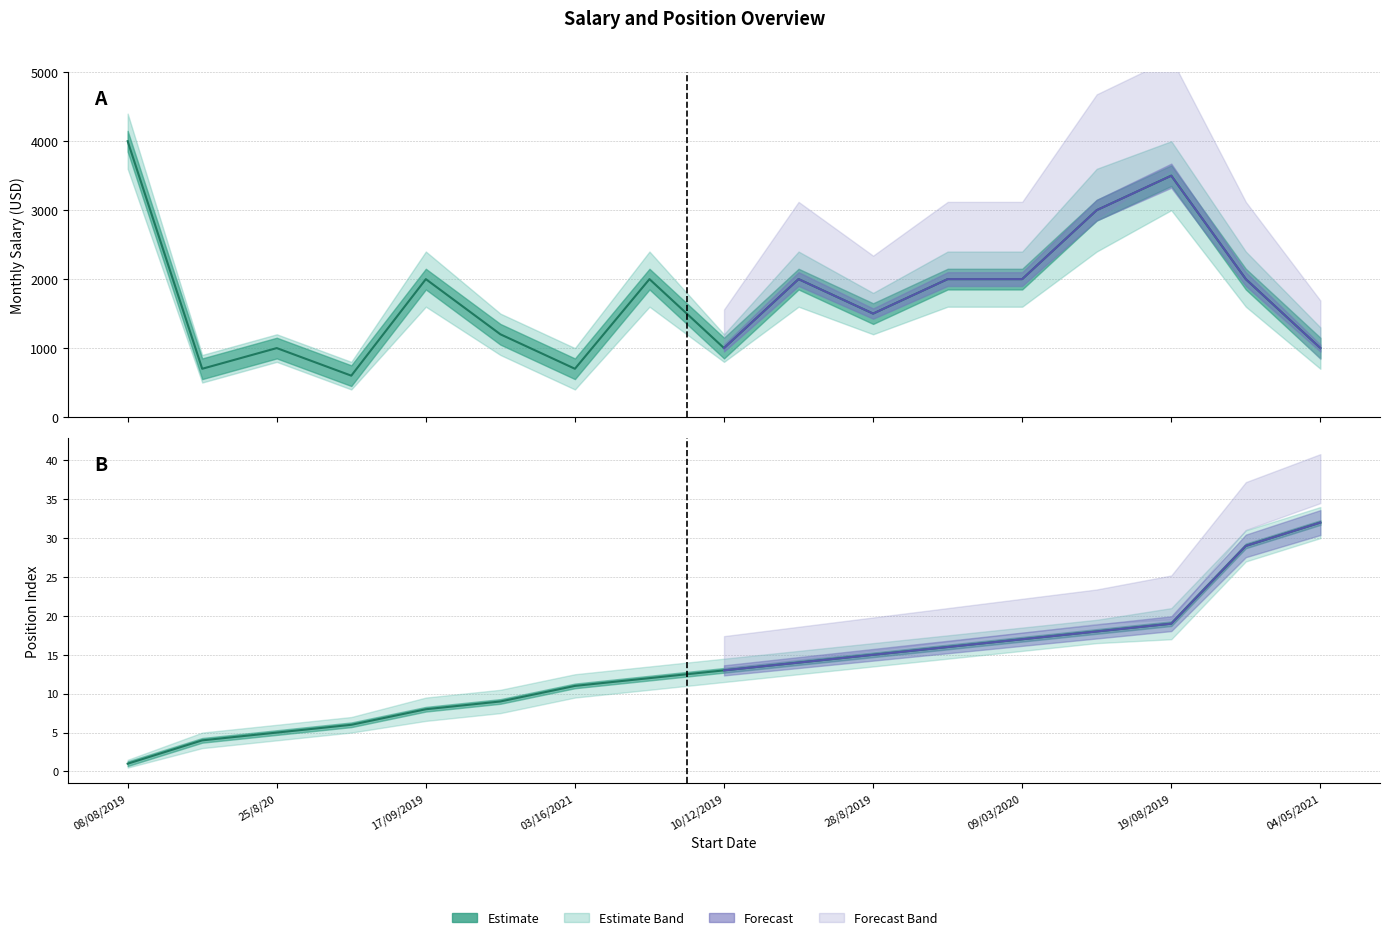

True or false: Position Lower and Salary cross at least once.

False